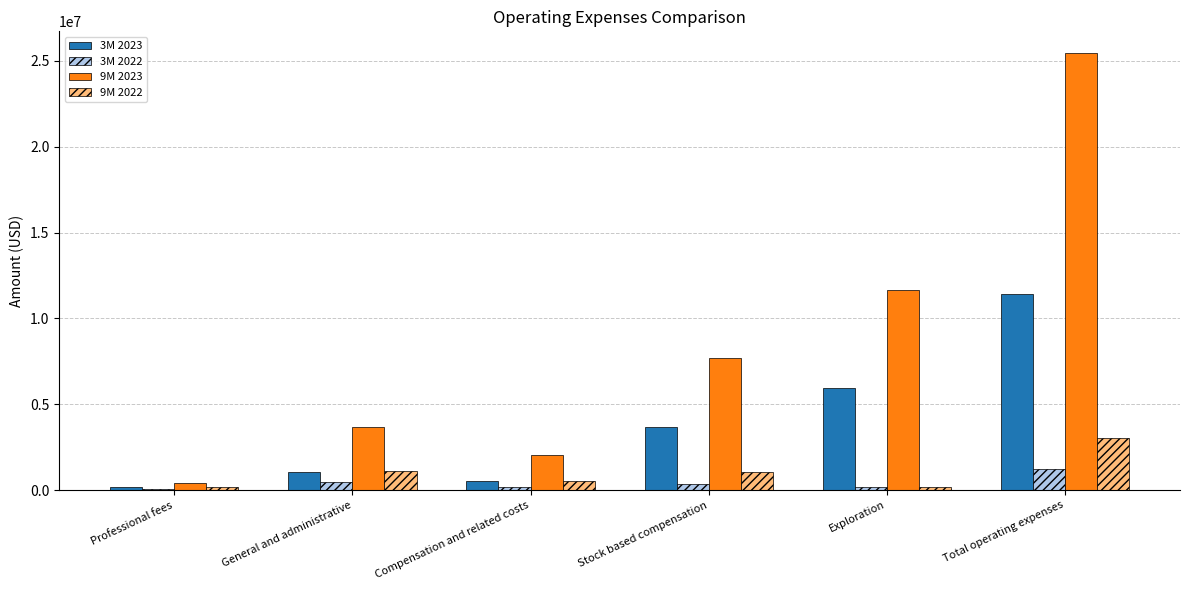

Count the number of categories in the chart.

6